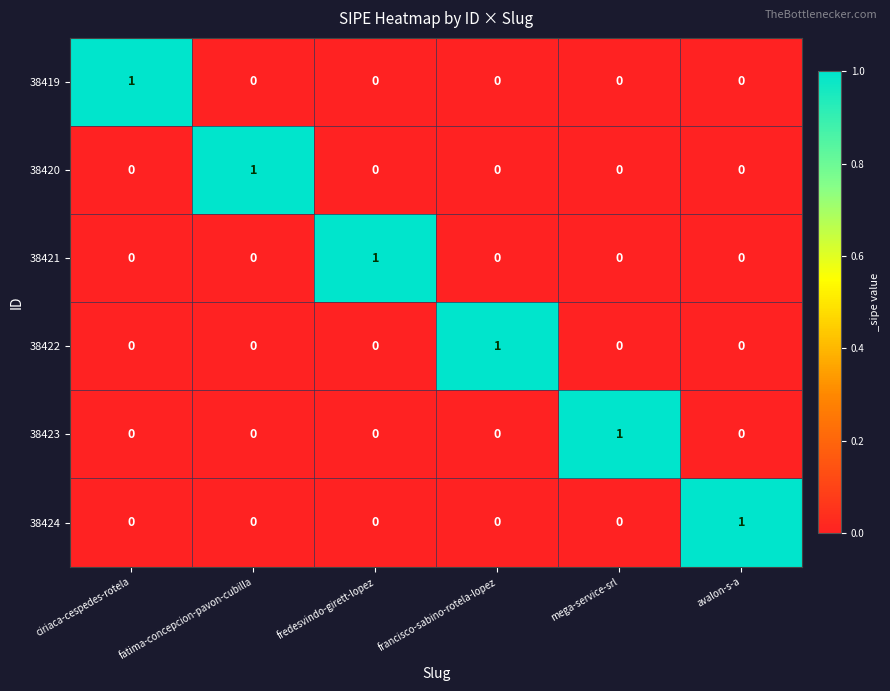

What is the spread (max minus min) of values at mega-service-srl?

1